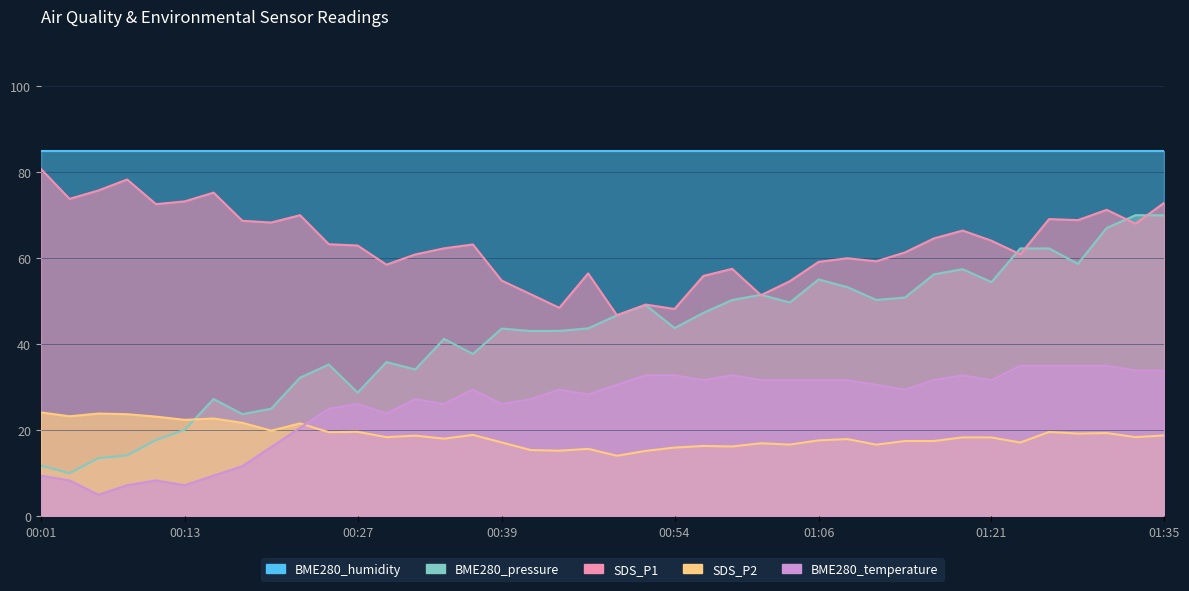

Is the value of SDS_P2 at 01:23 greater than the value of BME280_temperature at 00:54?

No